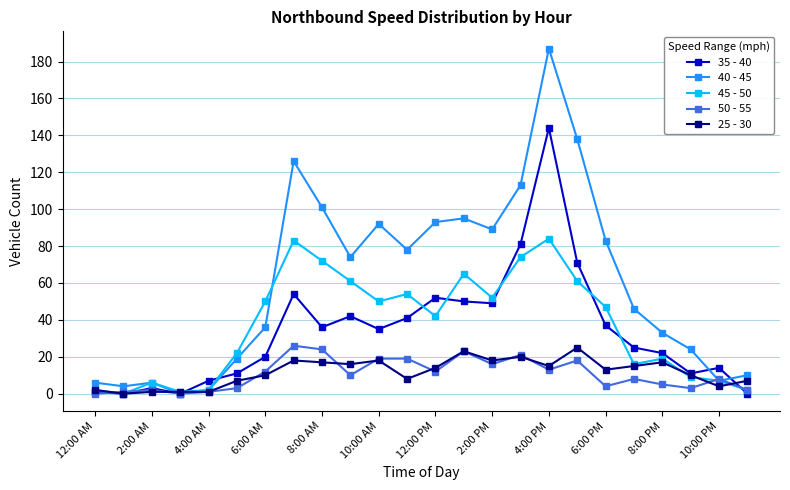

Reading right to left, transcribe all the data shown in this chart.

35 - 40: 0	14	11	22	25	37	71	144	81	49	50	52	41	35	42	36	54	20	11	7	0	3	0	1
40 - 45: 10	7	24	33	46	83	138	187	113	89	95	93	78	92	74	101	126	36	19	2	0	6	4	6
45 - 50: 2	7	9	19	16	47	61	84	74	52	65	42	54	50	61	72	83	50	22	2	1	6	0	2
50 - 55: 2	8	3	5	8	4	18	13	21	16	23	12	19	19	10	24	26	12	3	1	0	2	1	0
25 - 30: 7	4	10	17	15	13	25	15	20	18	23	14	8	18	16	17	18	10	7	1	1	1	0	2